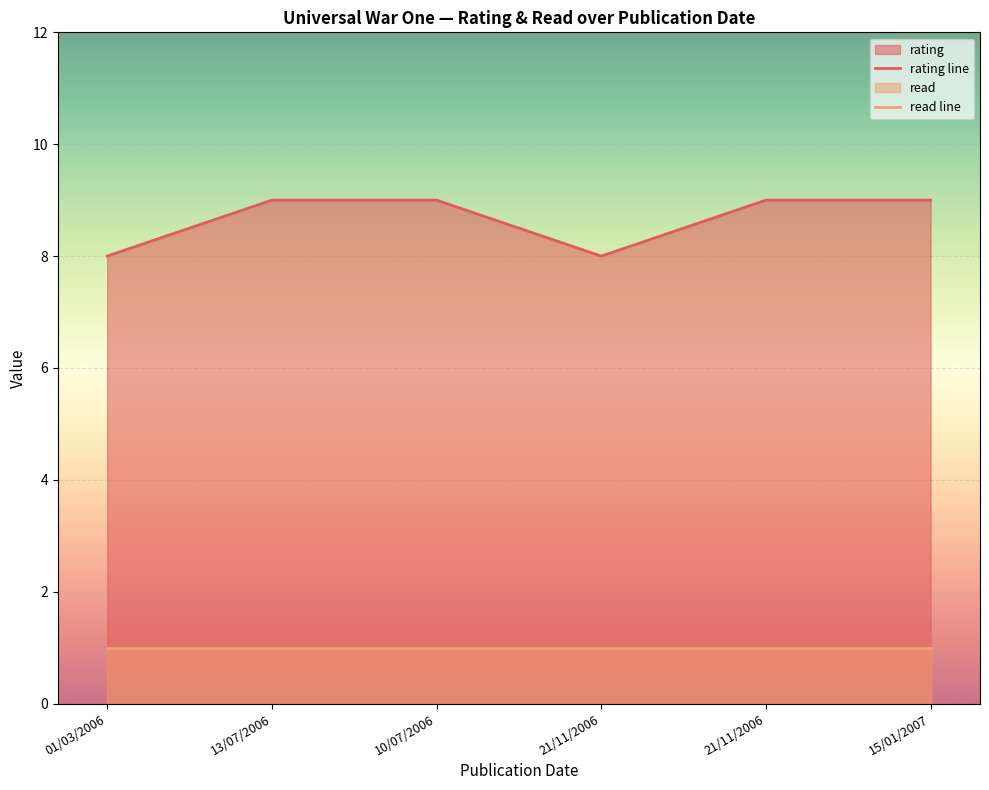

How many distinct data groups are displayed?

2